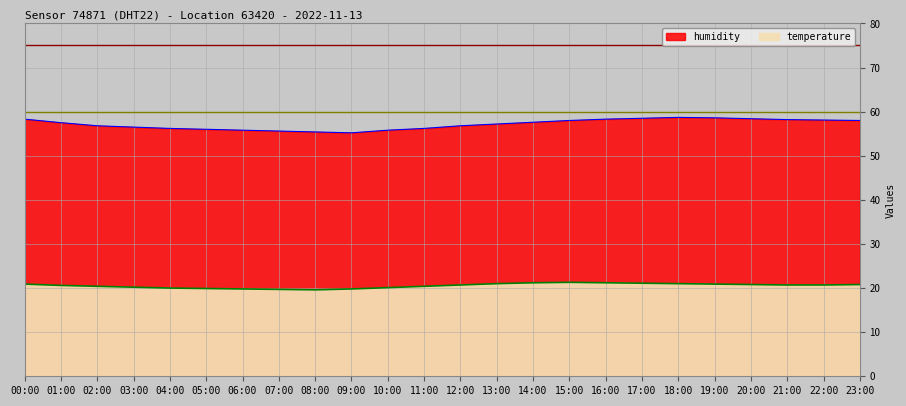

What is the label of the 5th point from the left?

04:00